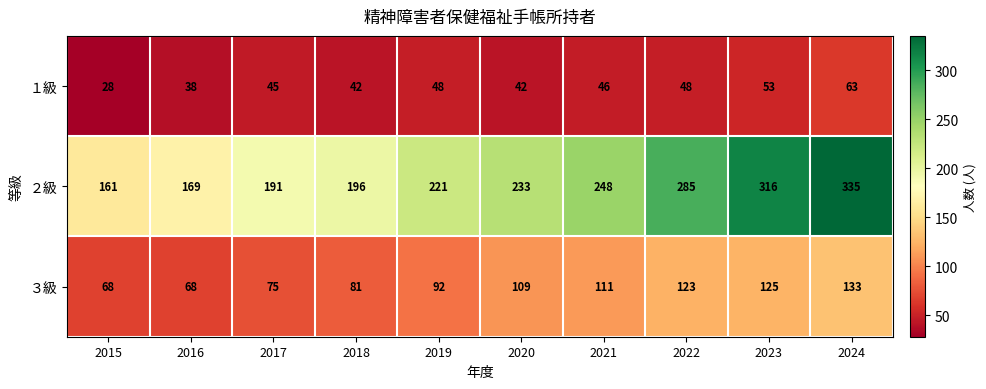

Where is １級 nearest to the value 45?

2017